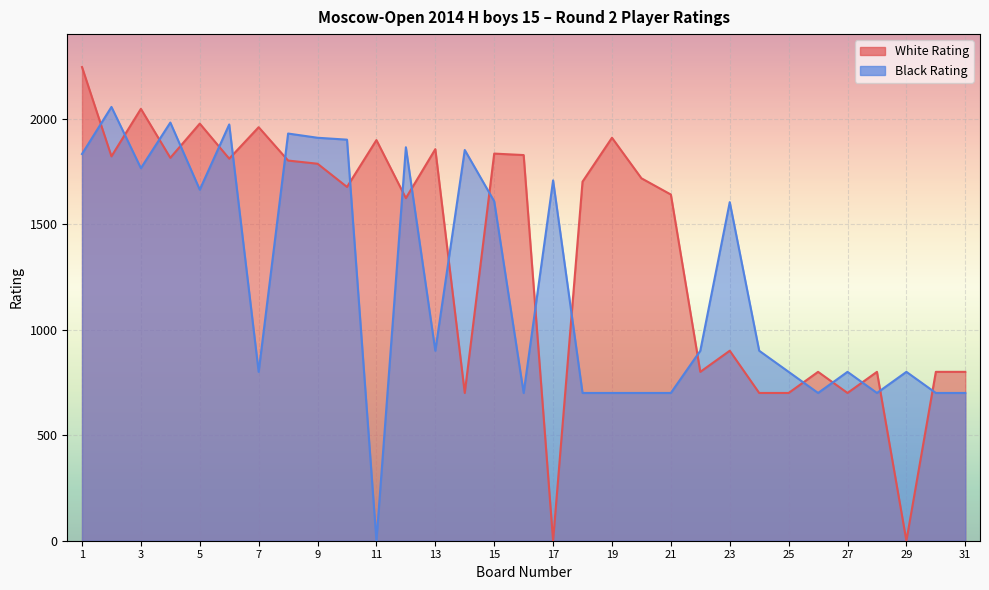

What value does the White Rating series have at 8, to the nearest 10?

1800